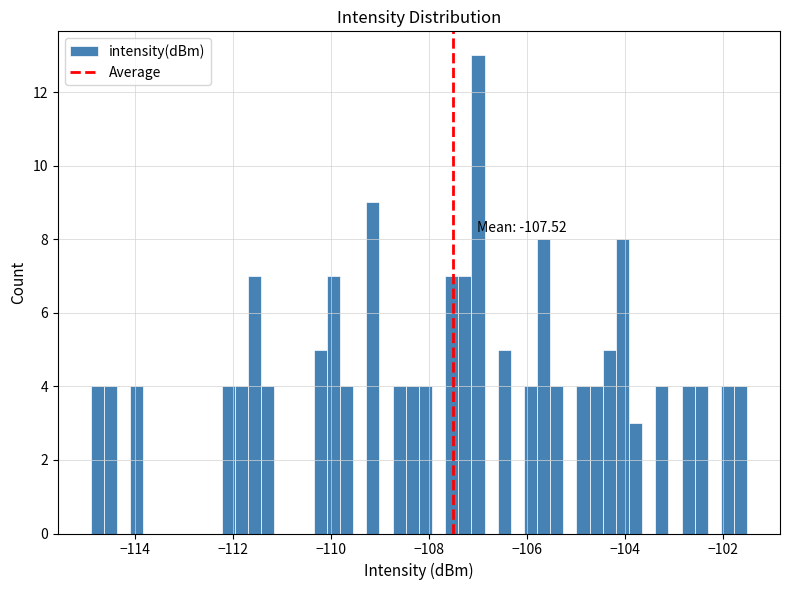

Read against the x-axis, roughly where is the centre of the tallest bar?

-107.0